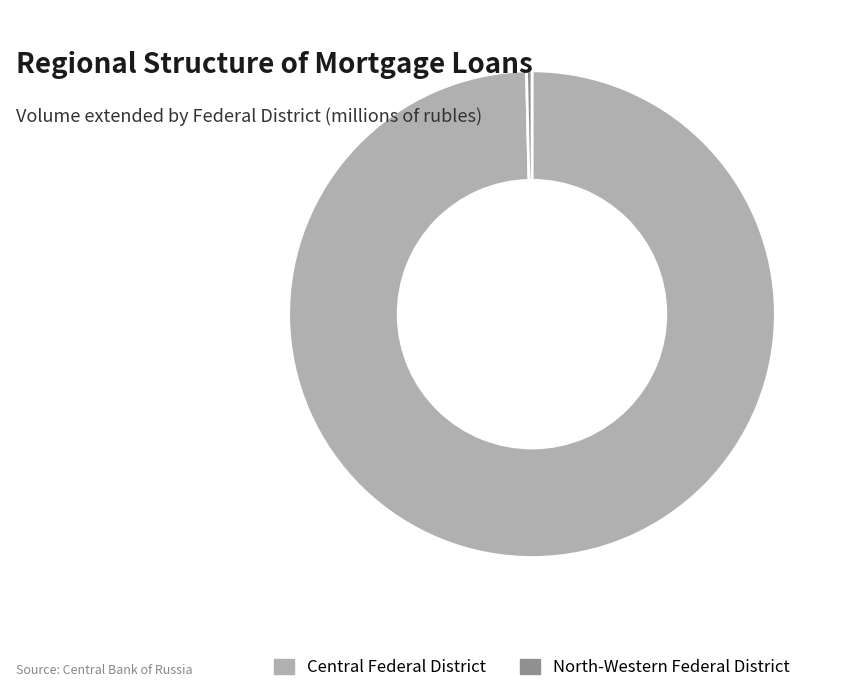

Is Central Federal District the majority of the pie?

Yes